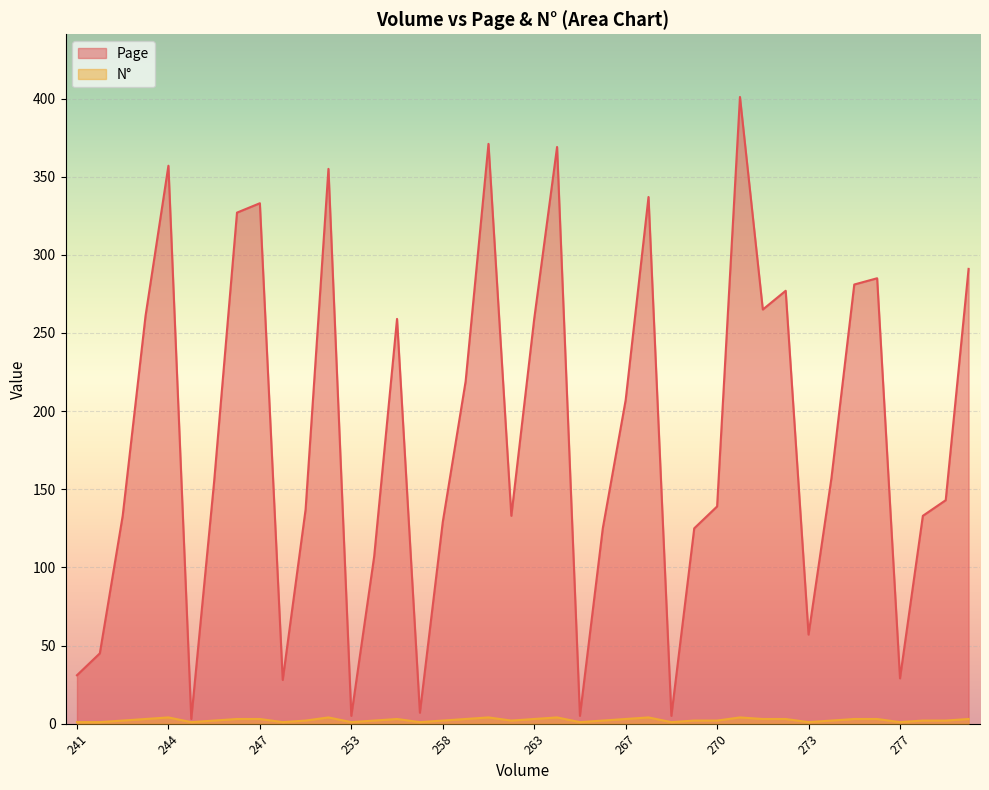

True or false: Page and N° intersect in this chart.

False